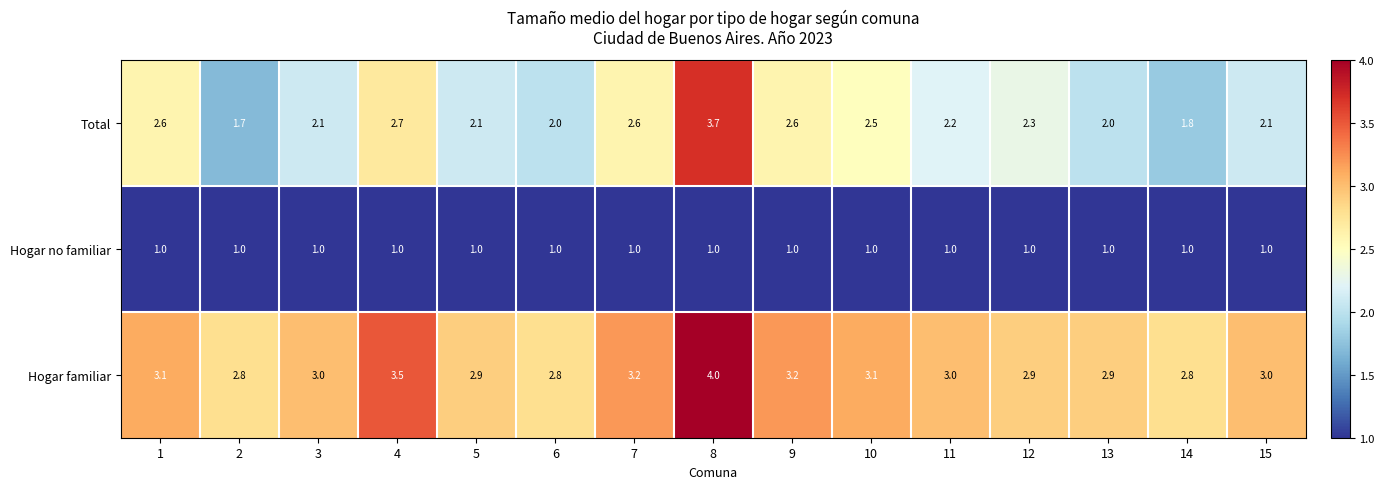

The value of Total at 9 is 1.2. True or false?

False